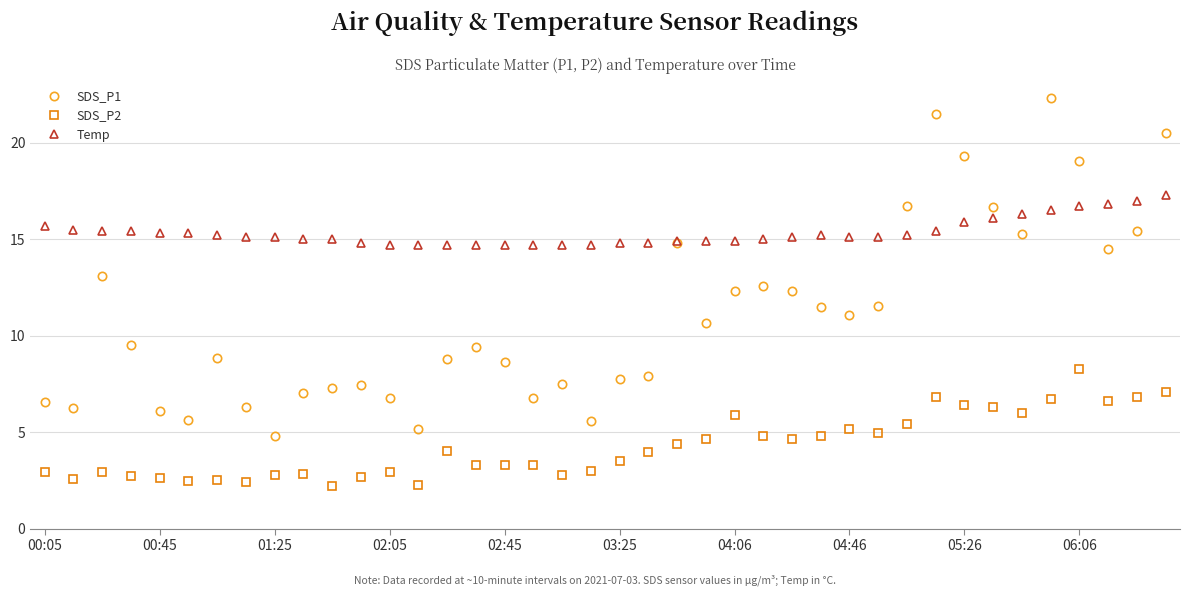

How many data points does each series have?

40